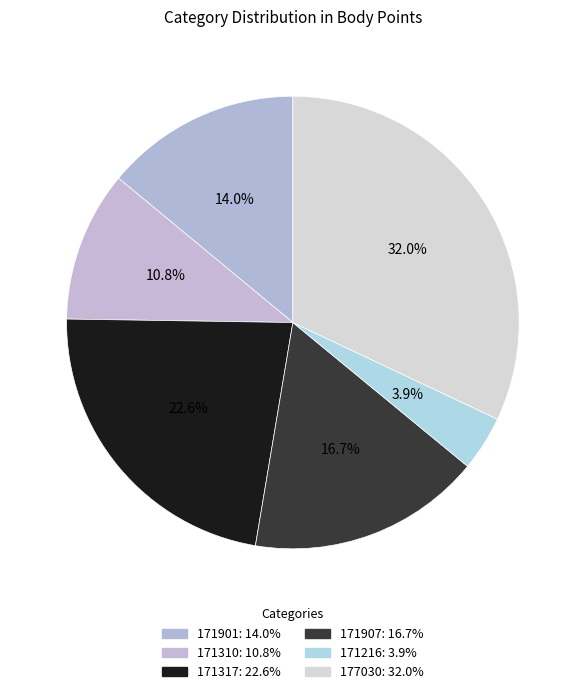

How many segments does this pie chart have?

6